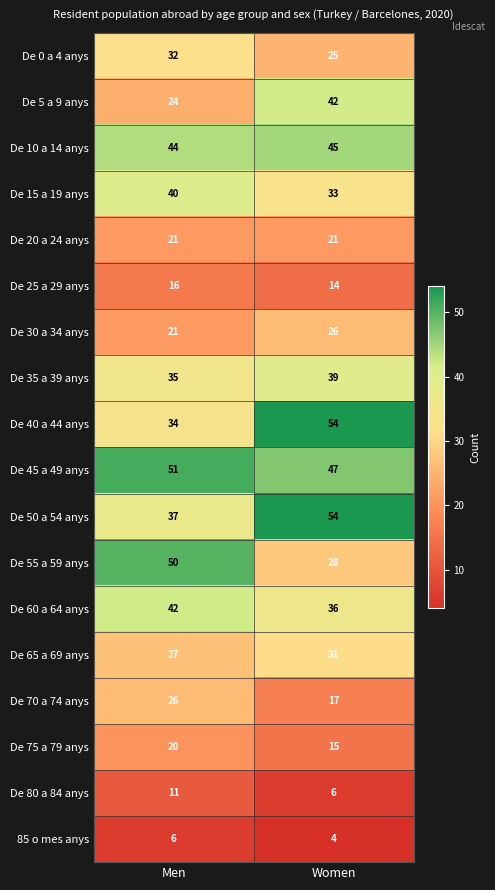

Is it true that De 40 a 44 anys equals 96 at Women?

False